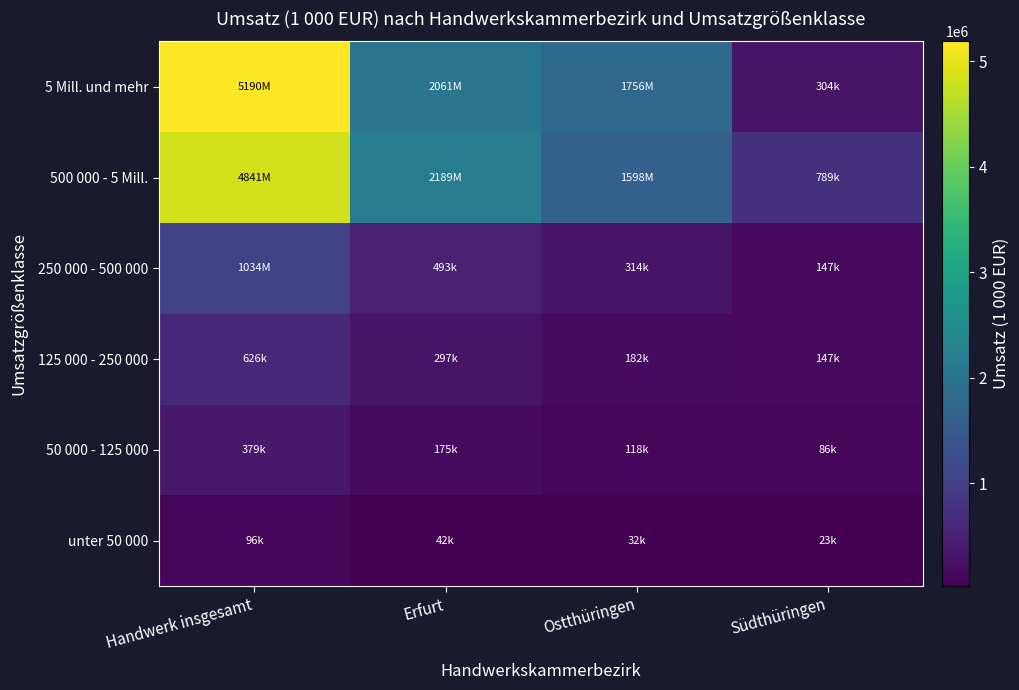

Count the number of categories in the chart.

4